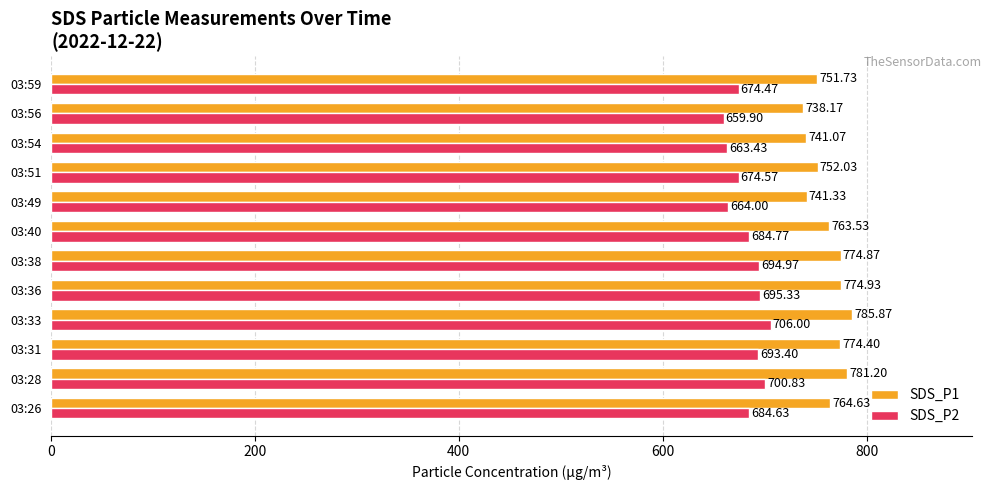

How many categories are shown in the chart?

12